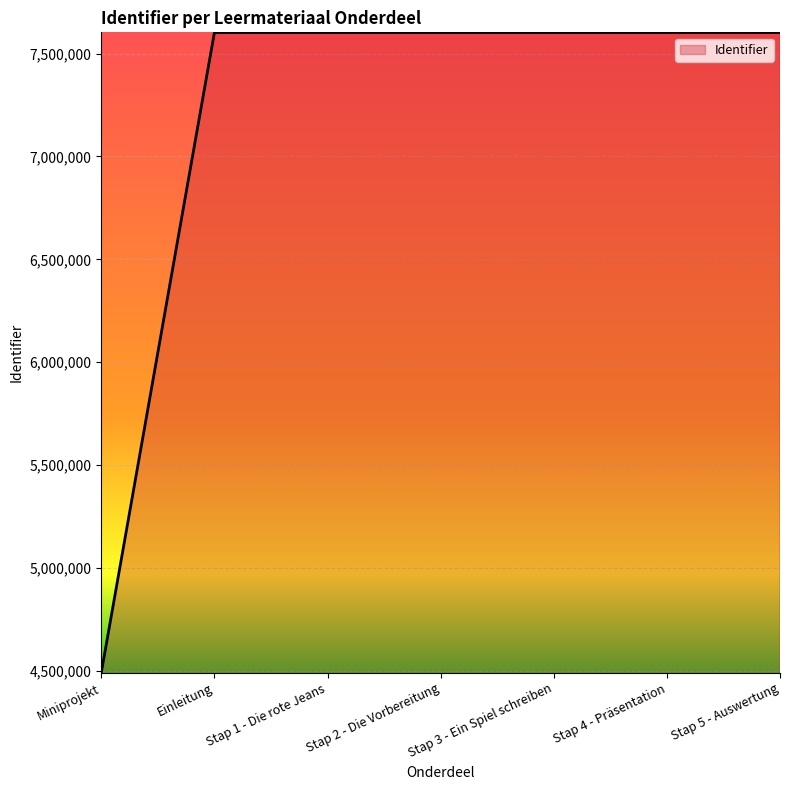

Which category has the lowest value across all series?

Miniprojekt